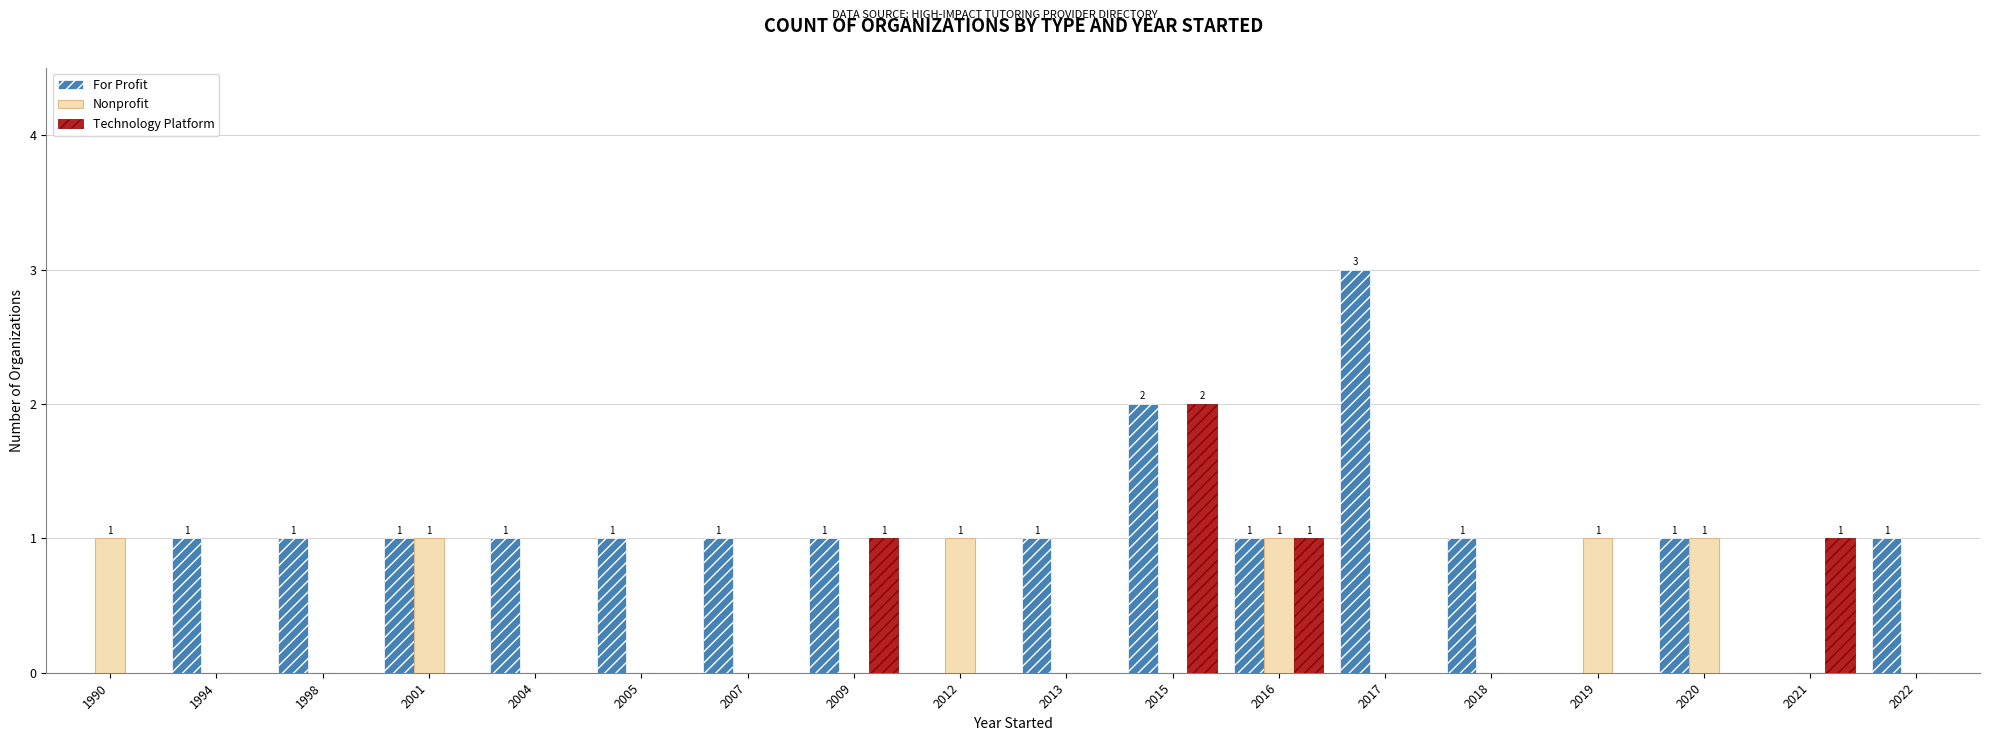

Reading left to right, extract all data points from this chart.

For Profit: 1990=0	1994=1	1998=1	2001=1	2004=1	2005=1	2007=1	2009=1	2012=0	2013=1	2015=2	2016=1	2017=3	2018=1	2019=0	2020=1	2021=0	2022=1
Nonprofit: 1990=1	1994=0	1998=0	2001=1	2004=0	2005=0	2007=0	2009=0	2012=1	2013=0	2015=0	2016=1	2017=0	2018=0	2019=1	2020=1	2021=0	2022=0
Technology Platform: 1990=0	1994=0	1998=0	2001=0	2004=0	2005=0	2007=0	2009=1	2012=0	2013=0	2015=2	2016=1	2017=0	2018=0	2019=0	2020=0	2021=1	2022=0